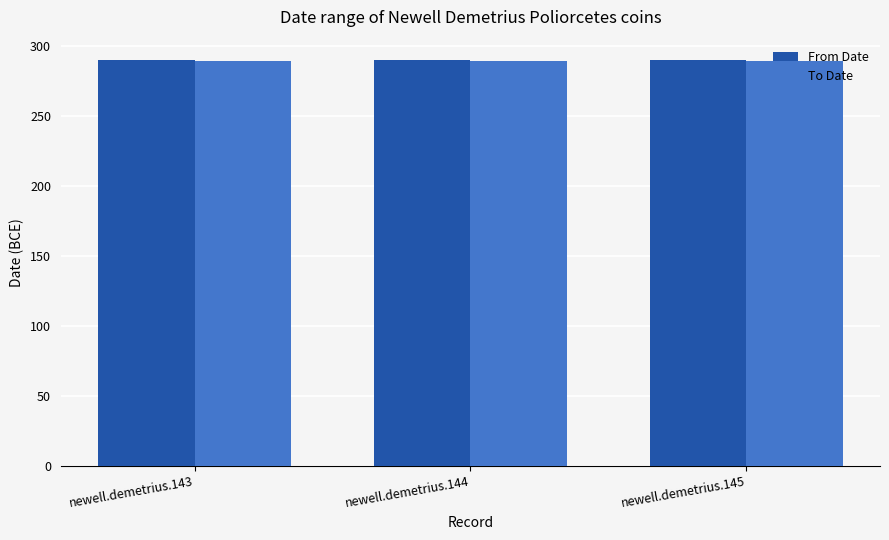

What is the sum of the To Date values at newell.demetrius.143 and newell.demetrius.145?

578